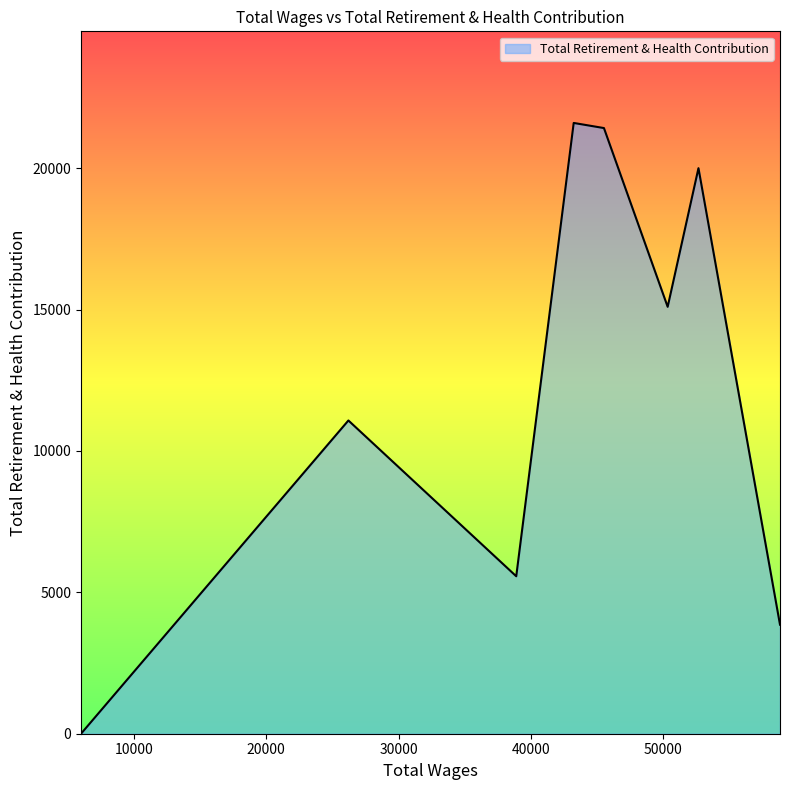

What is the difference between the second highest and second lowest values?

17561